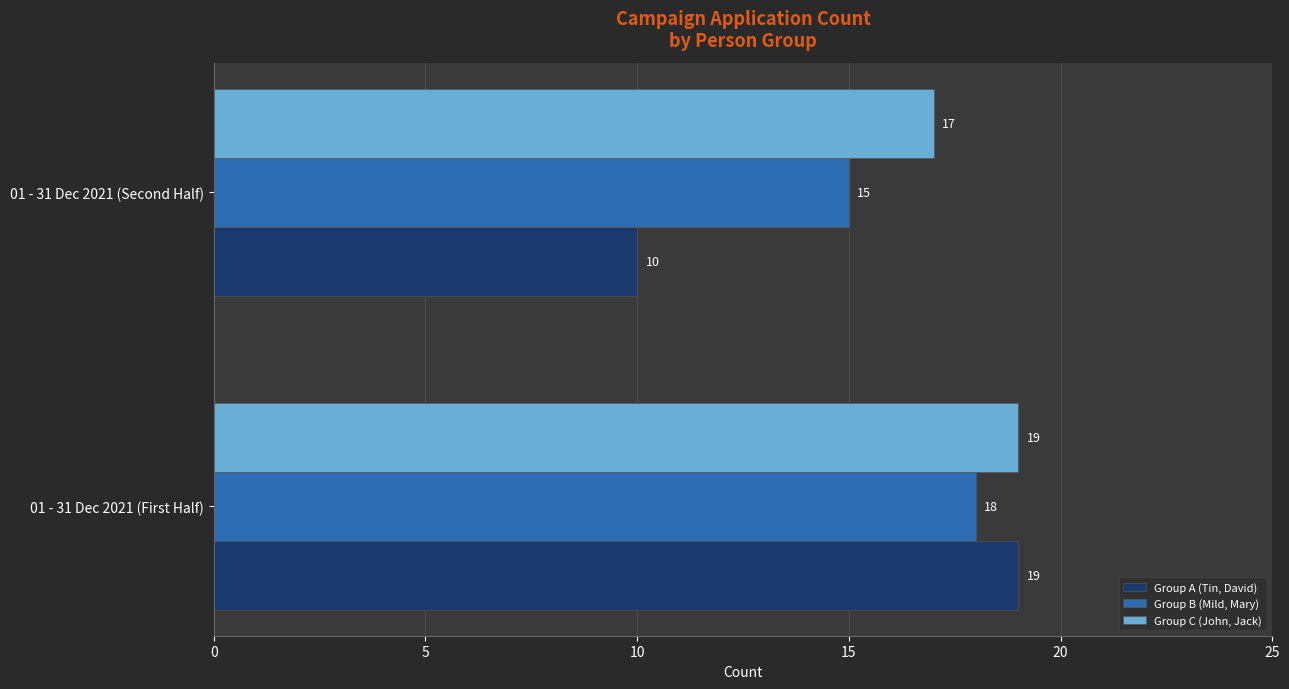

Rank the categories by Group A (Tin, David) value from lowest to highest.

01 - 31 Dec 2021 (Second Half), 01 - 31 Dec 2021 (First Half)